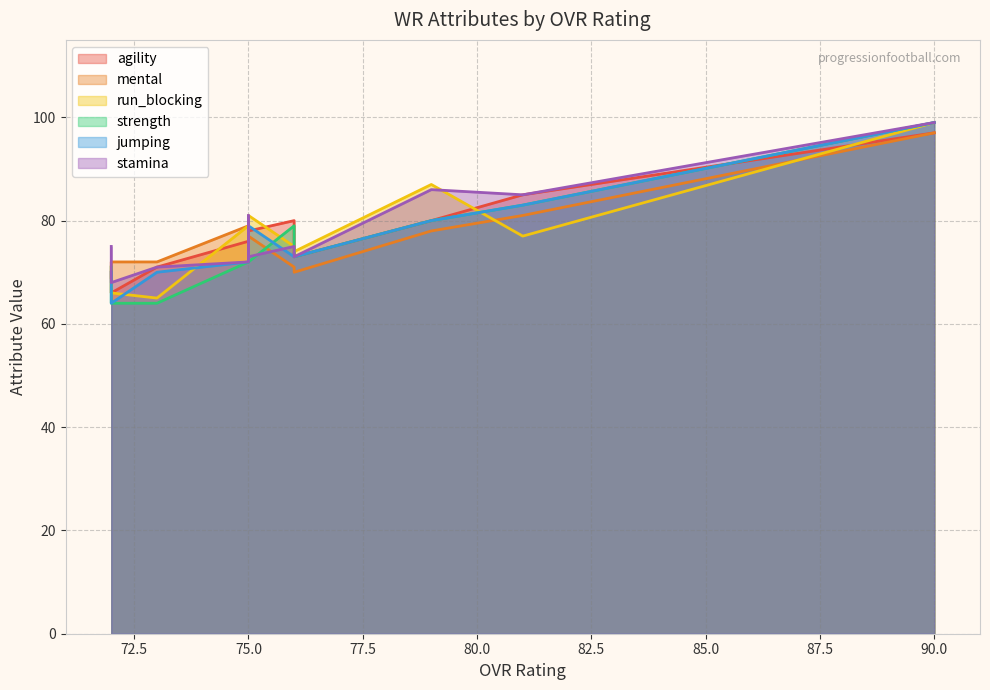

Does the chart display data point markers on the line(s)?

No